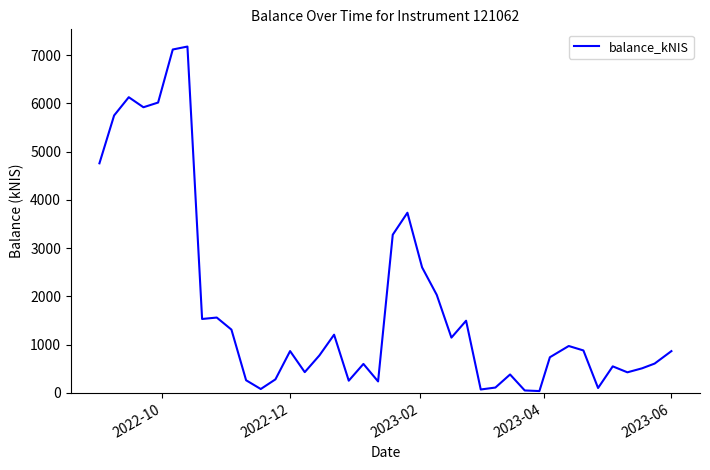

What is the greatest value displayed?

7175.7